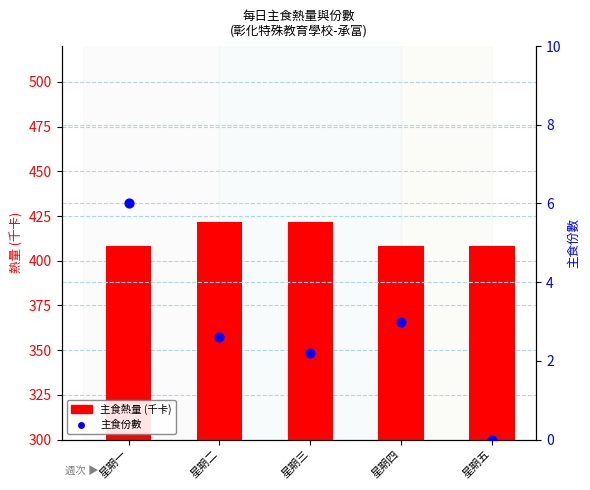

At which category is the sum across all series the highest?

星期二